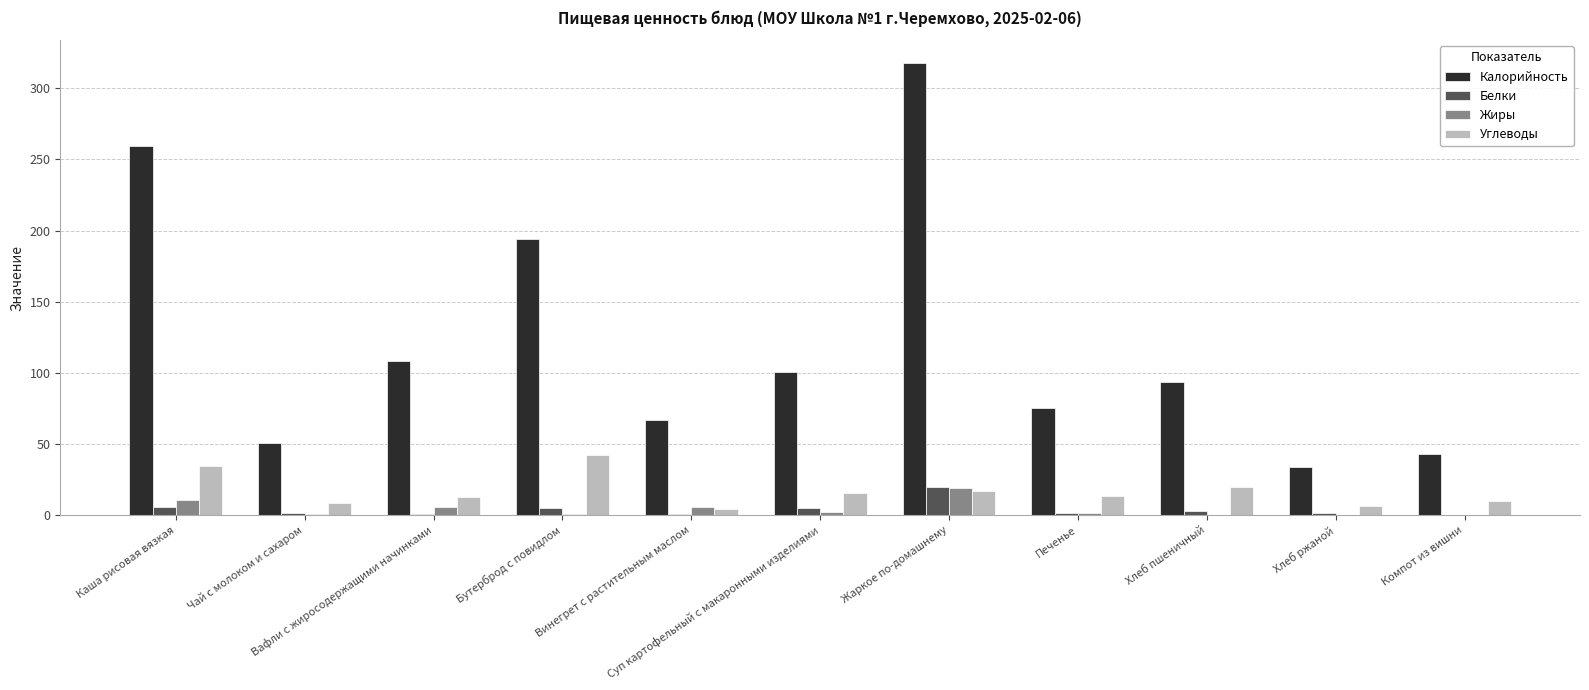

Which series changed the most between Бутерброд с повидлом and Жаркое по-домашнему?

Калорийность